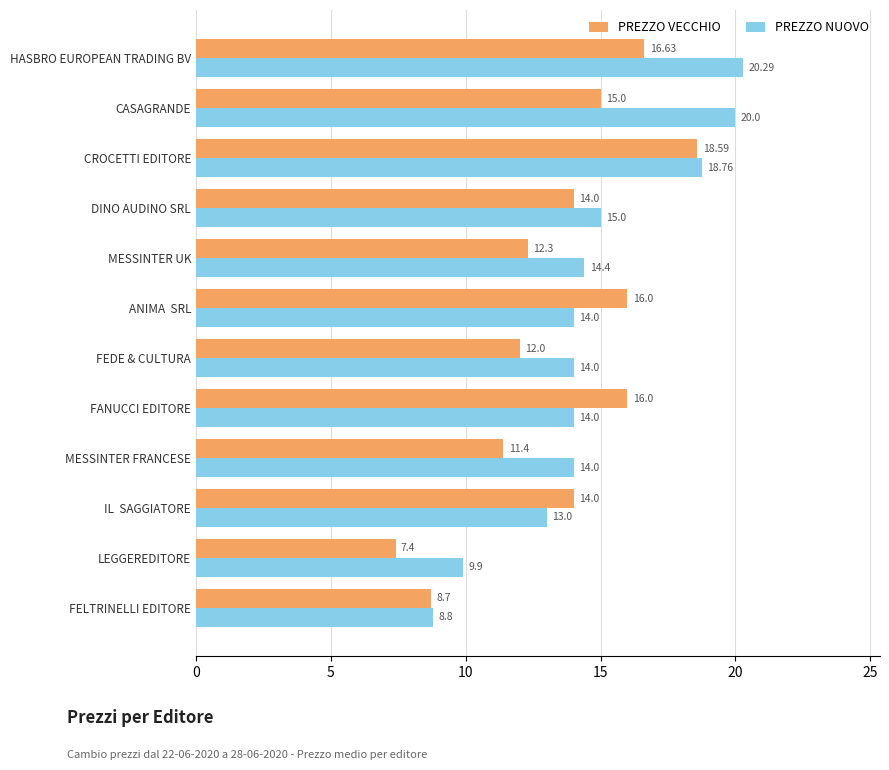

Which series has the largest range (max minus min)?

PREZZO NUOVO